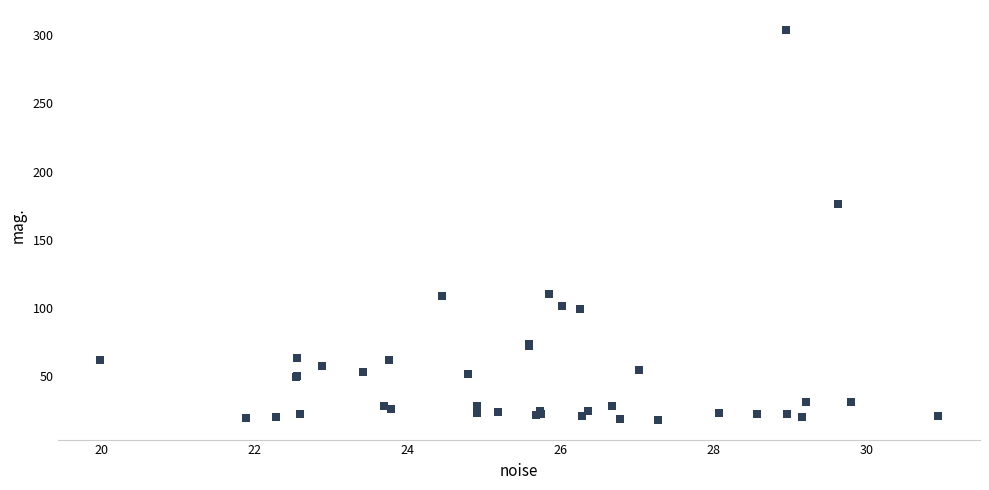

What Y value in the scatter plot is closest to 161?

176.2